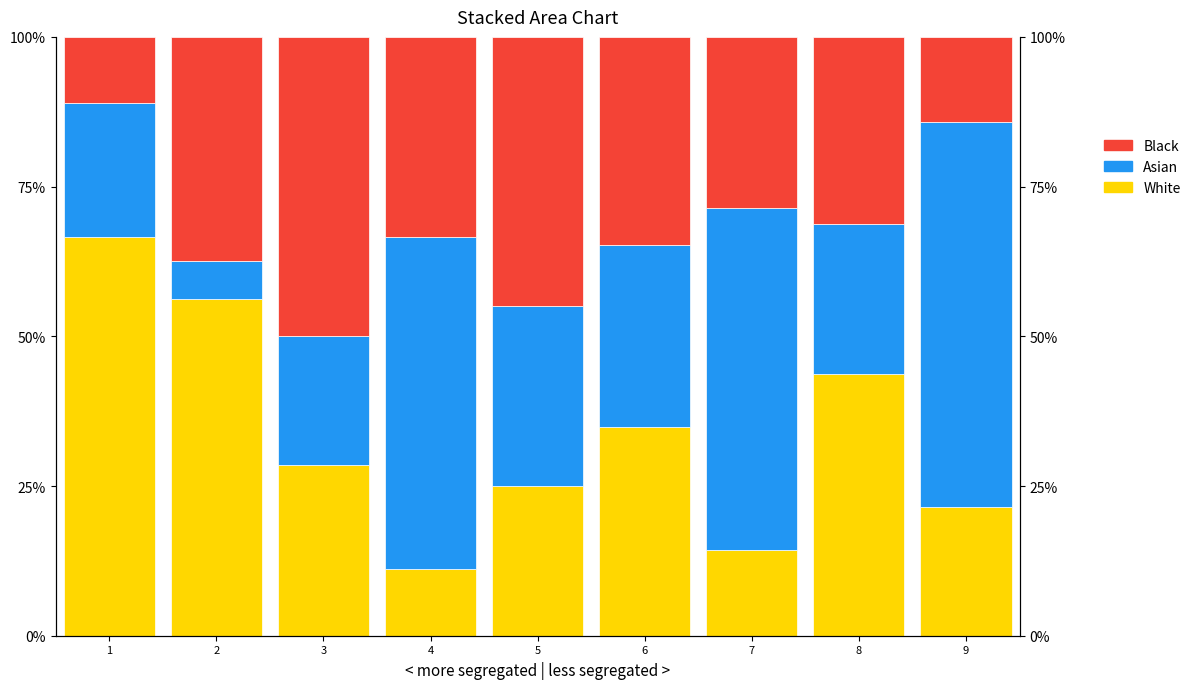

Is it true that White equals 21.4 at 9?

True